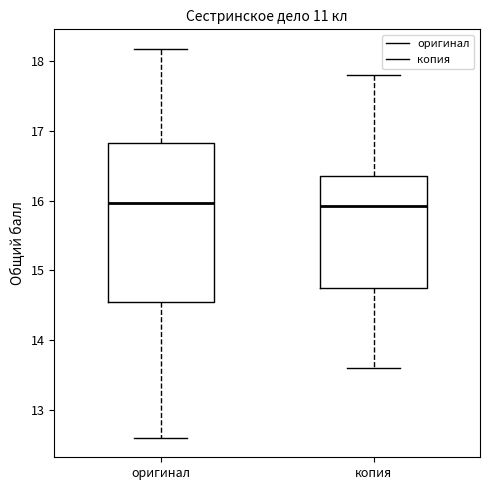

Reading left to right, read every box against the y-axis: the position of its median line, the range the box covers, and the ends of its whiskers. The values are not printed on the chart, so give them approximately, as read against the axis.

оригинал: median 16.0, box 14.6 to 16.8, whiskers 12.6 to 18.2
копия: median 15.9, box 14.8 to 16.4, whiskers 13.6 to 17.8